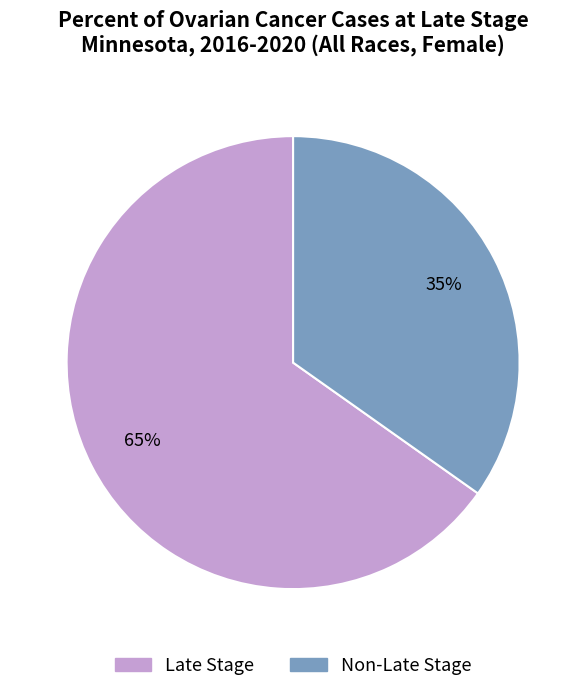

How many slices are in this pie chart?

2